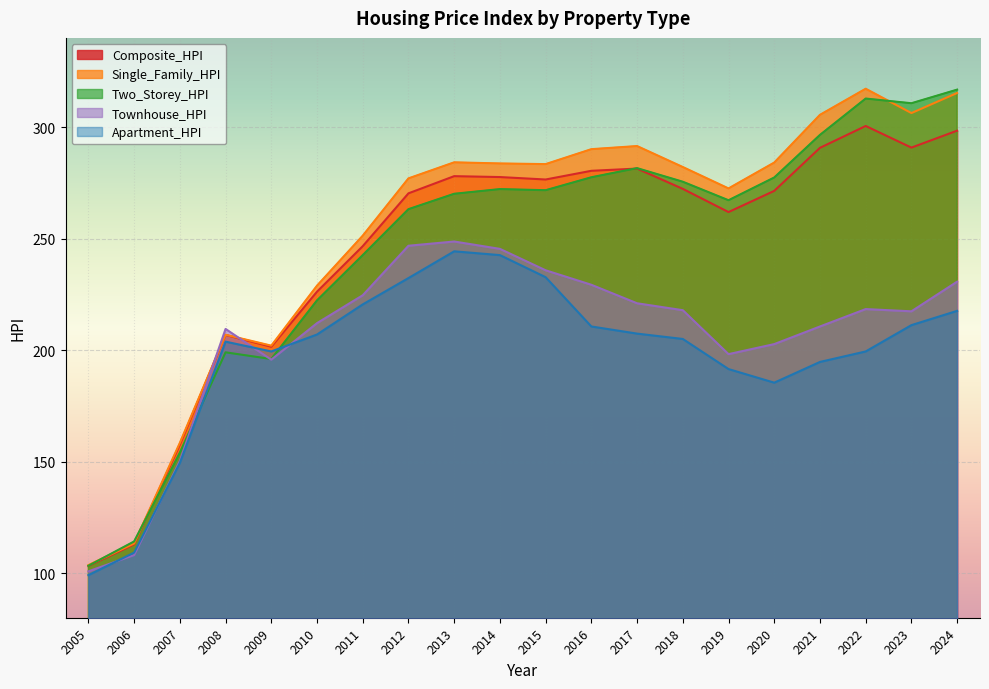

Is it true that Composite_HPI equals 276.5 at 2015?

True